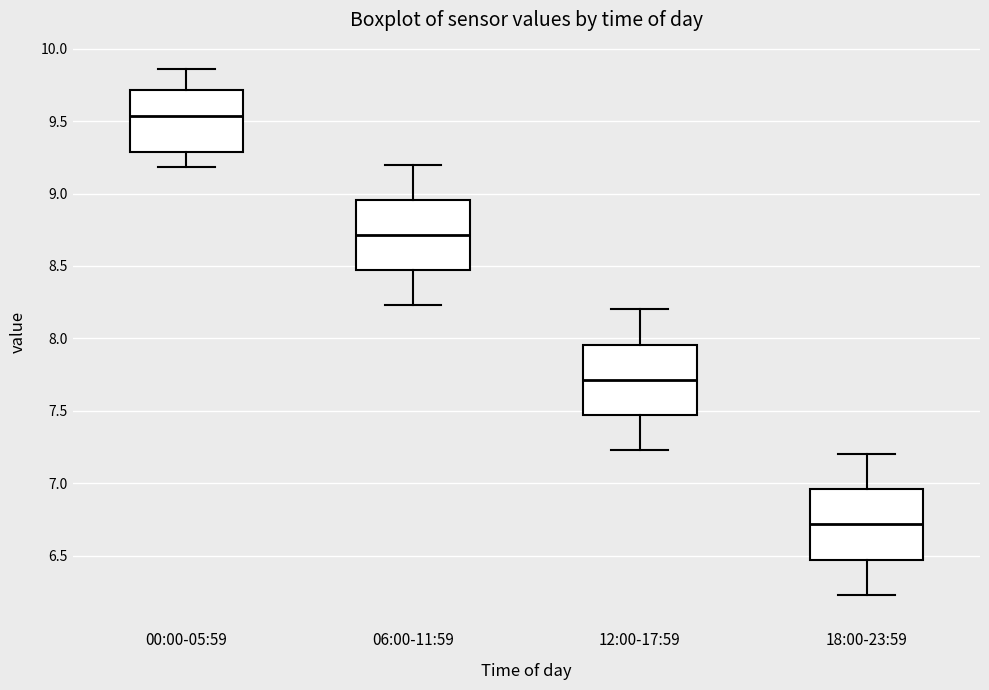

Where is the upper edge of the box for 06:00-11:59 on the y-axis? The values are not printed on the chart, so give them approximately, as read against the axis.

8.95